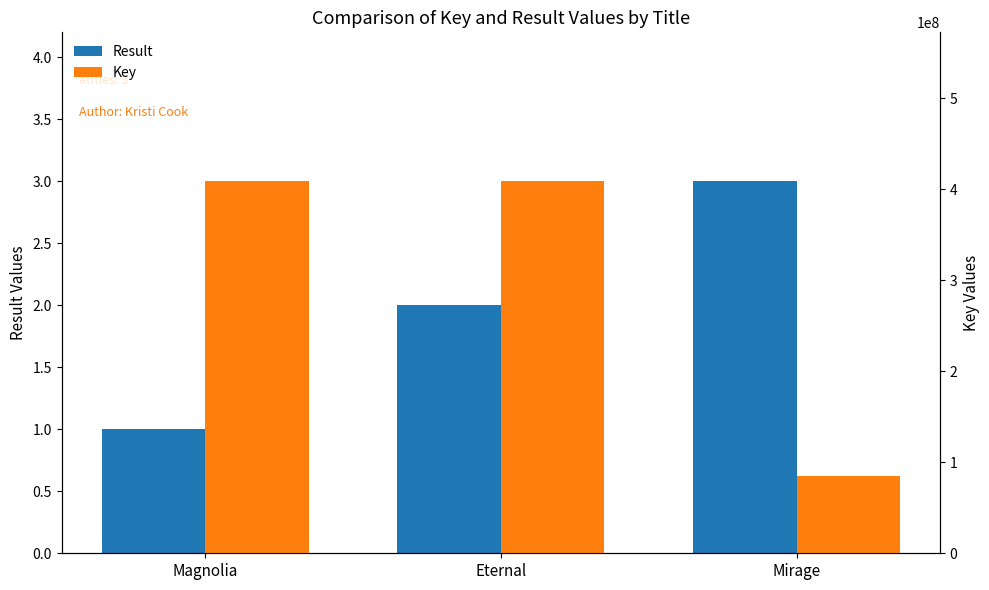

At which category is the sum across all series the highest?

Magnolia